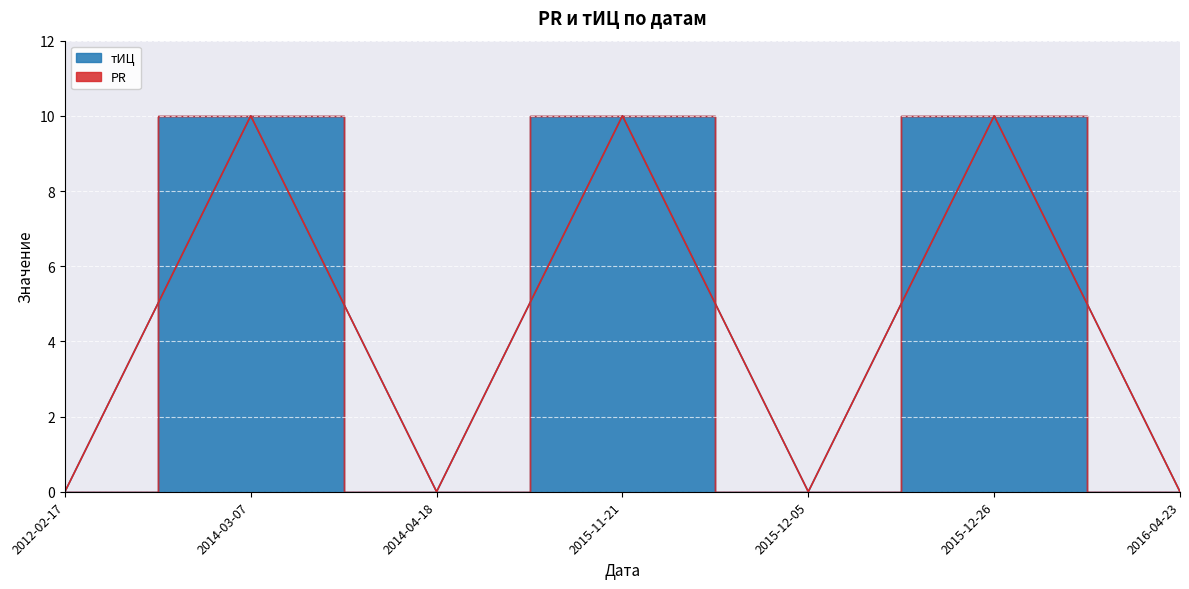

The value at 2012-02-17 is 0. True or false?

True